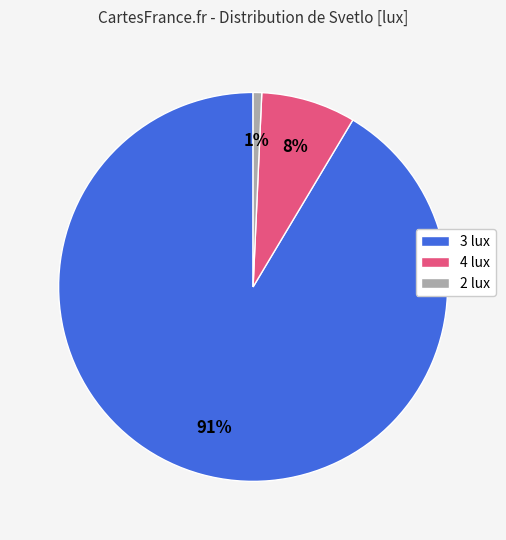

To the nearest percent, what is the difference between the 2 lux and 4 lux slice percentages?

7%